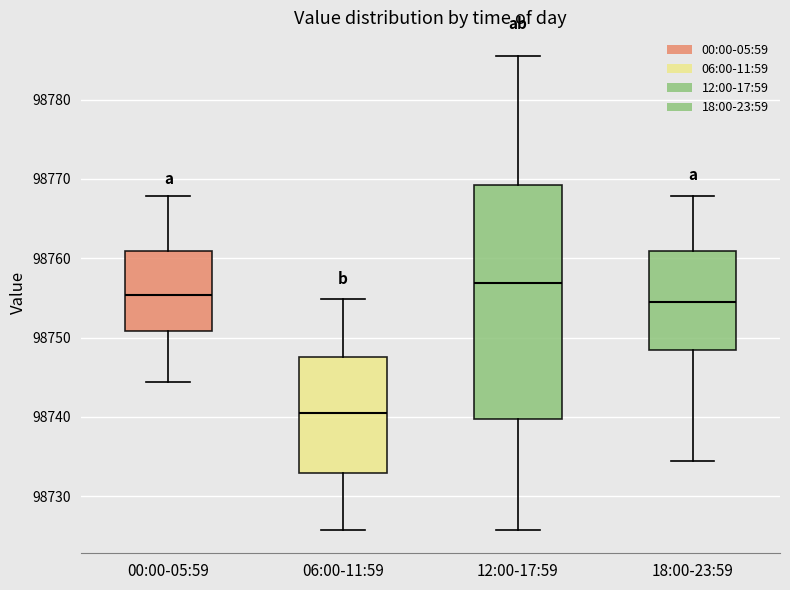

Which box has the highest median line?

12:00-17:59